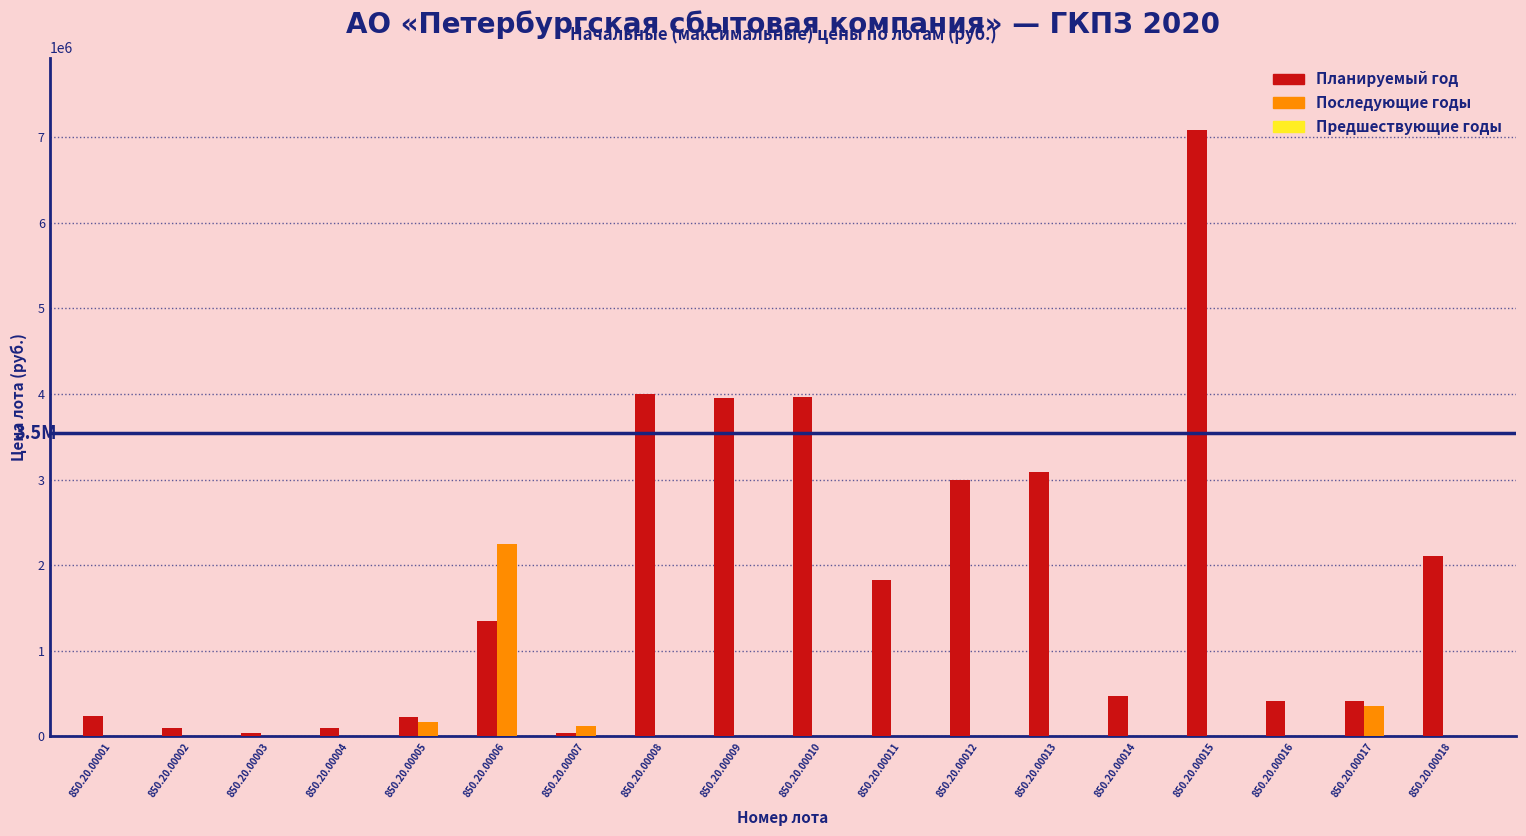

Which series changed the most between 850.20.00010 and 850.20.00012?

Планируемый год